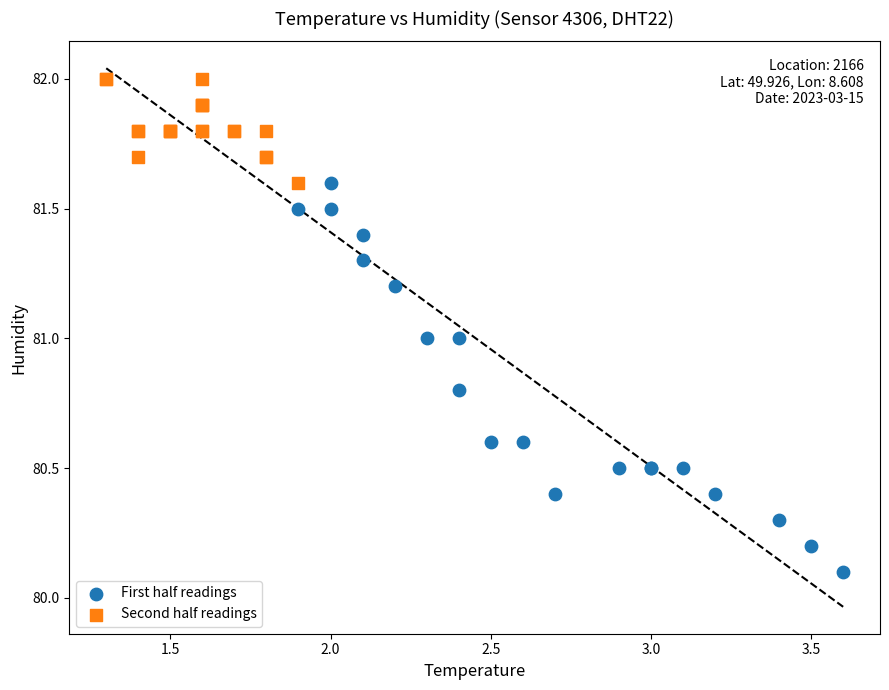

Which series contains the lowest Y value?

First half readings